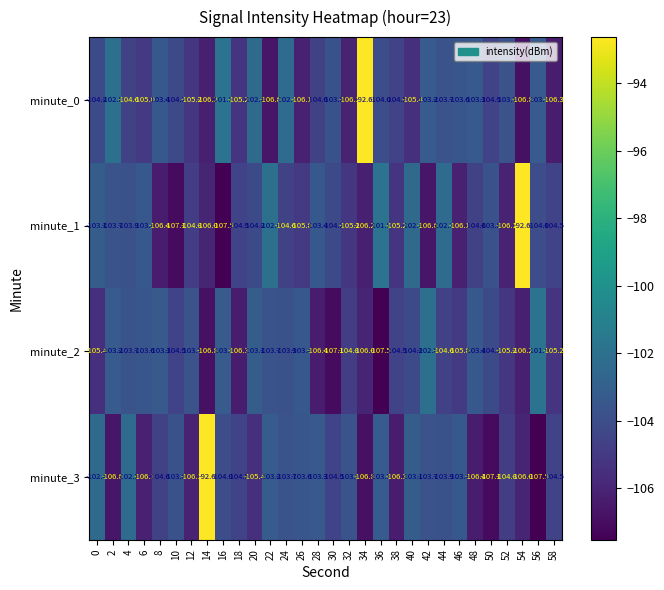

Which series changed the most between 40 and 42?

minute_1